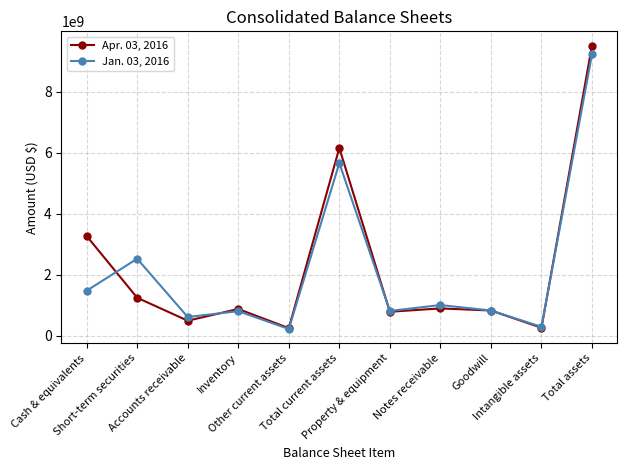

What is the difference between the second highest and second lowest values in the Apr. 03, 2016 series?

5886736000